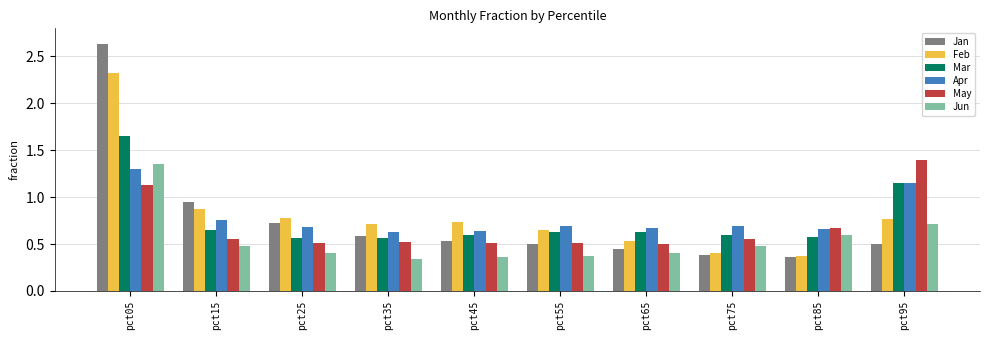

Are the bars horizontal?

No